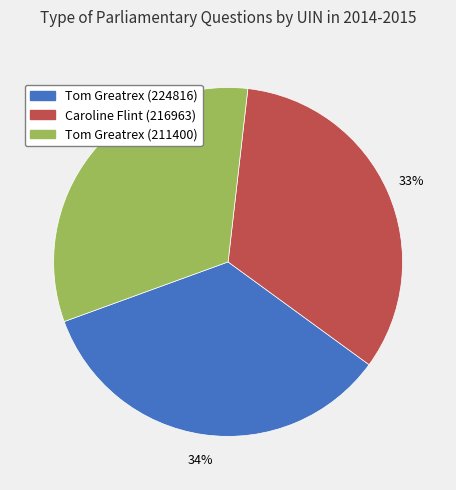

What is the ratio of the value at Caroline Flint (216963) to the value at Tom Greatrex (211400)?

1.0